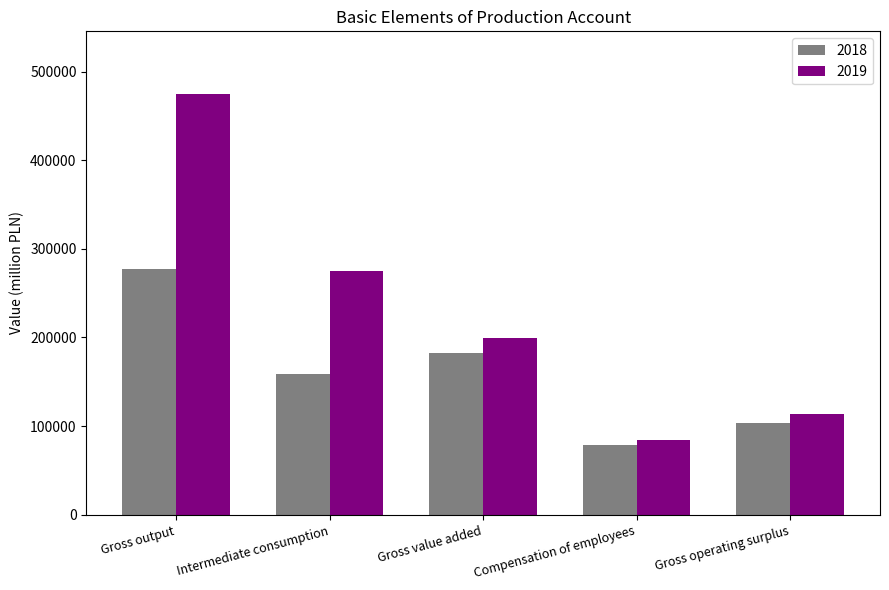

Reading right to left, what are all the values shown in this chart?

2018: Gross operating surplus=103062	Compensation of employees=78796	Gross value added=182276	Intermediate consumption=158355	Gross output=277749
2019: Gross operating surplus=114201	Compensation of employees=84746	Gross value added=199020	Intermediate consumption=275188	Gross output=474208